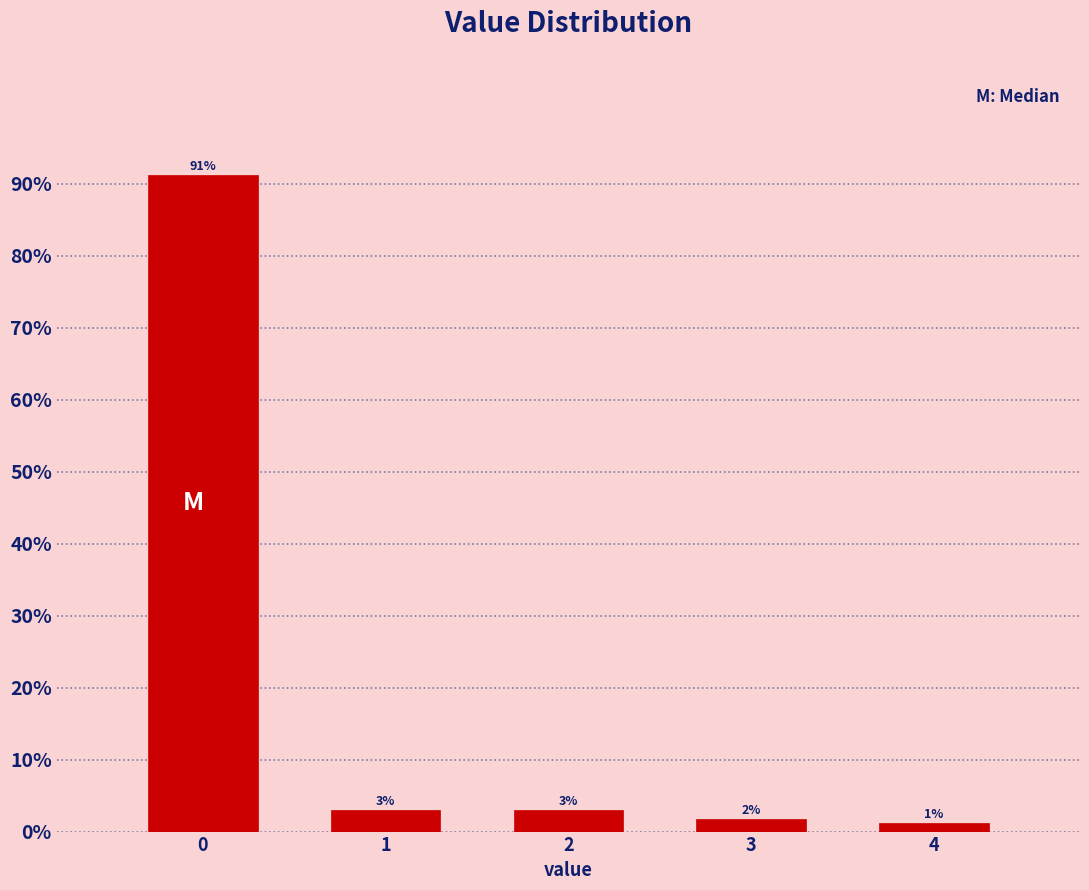

How many bars are there in total?

5